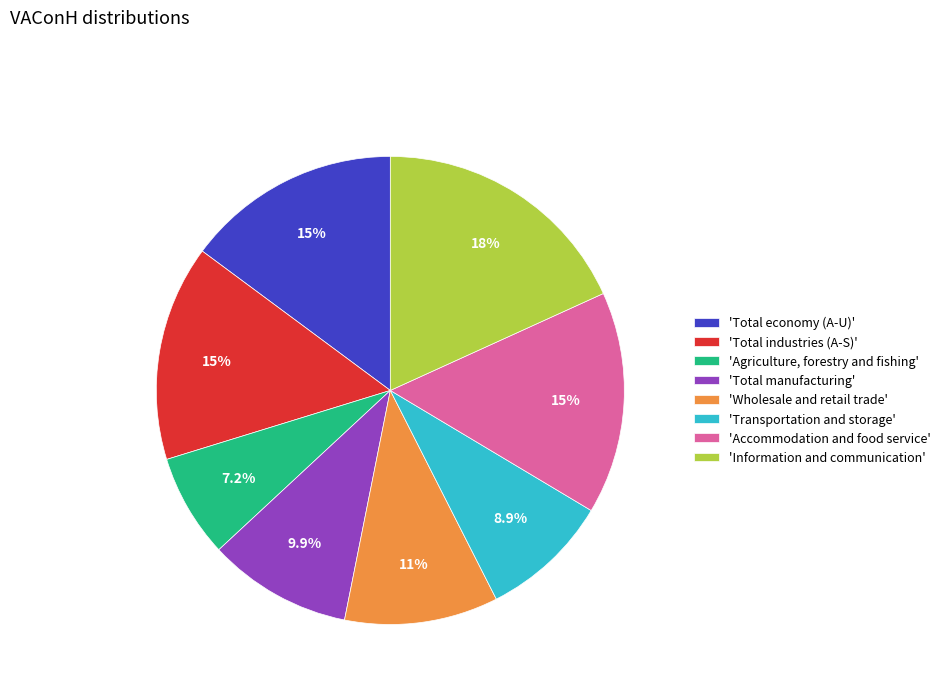

What is the largest slice in the pie chart?

'Information and communication'